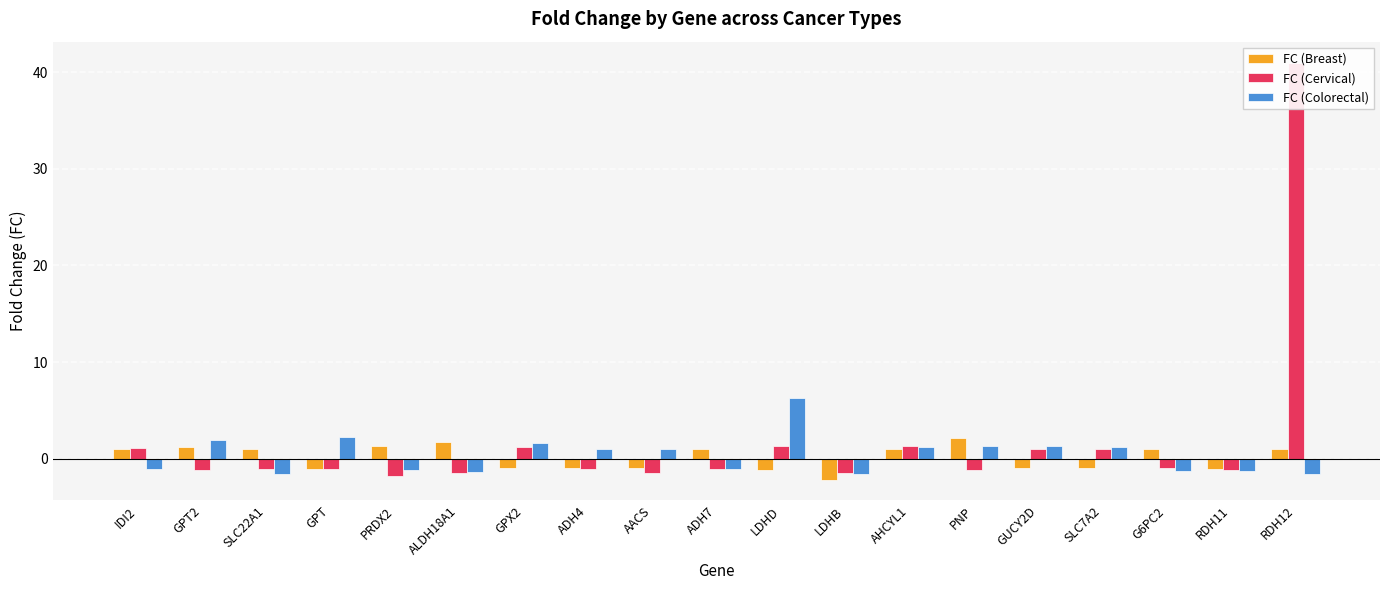

Does the chart contain any negative values?

Yes